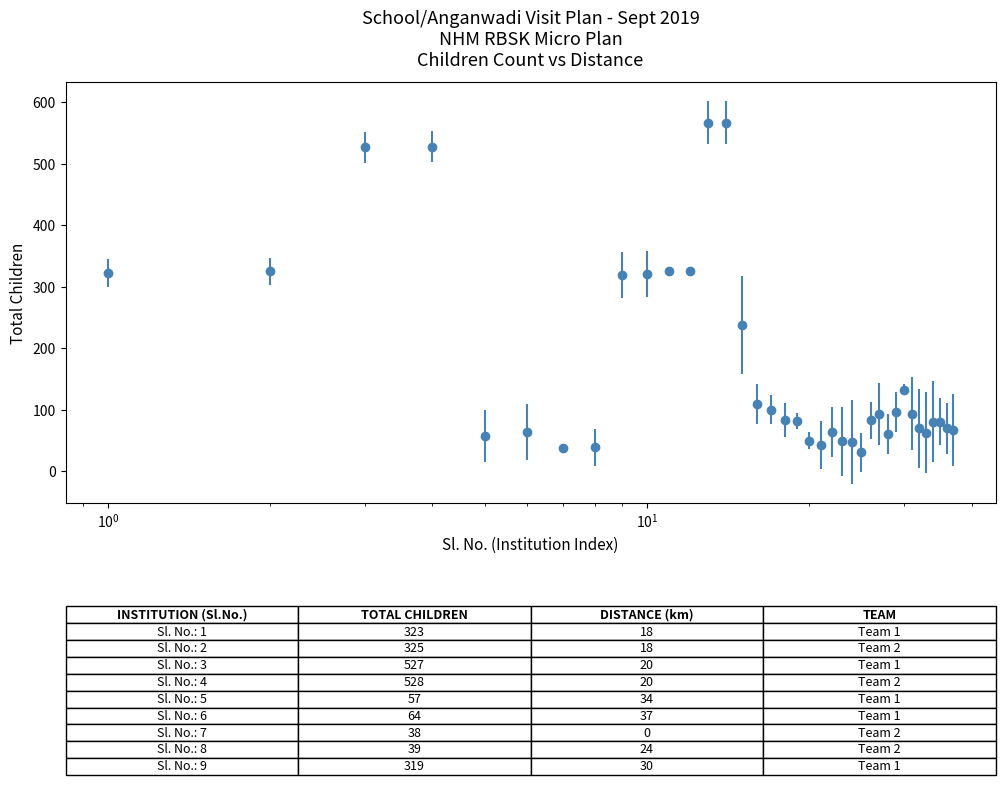

What is the smallest value displayed?

31